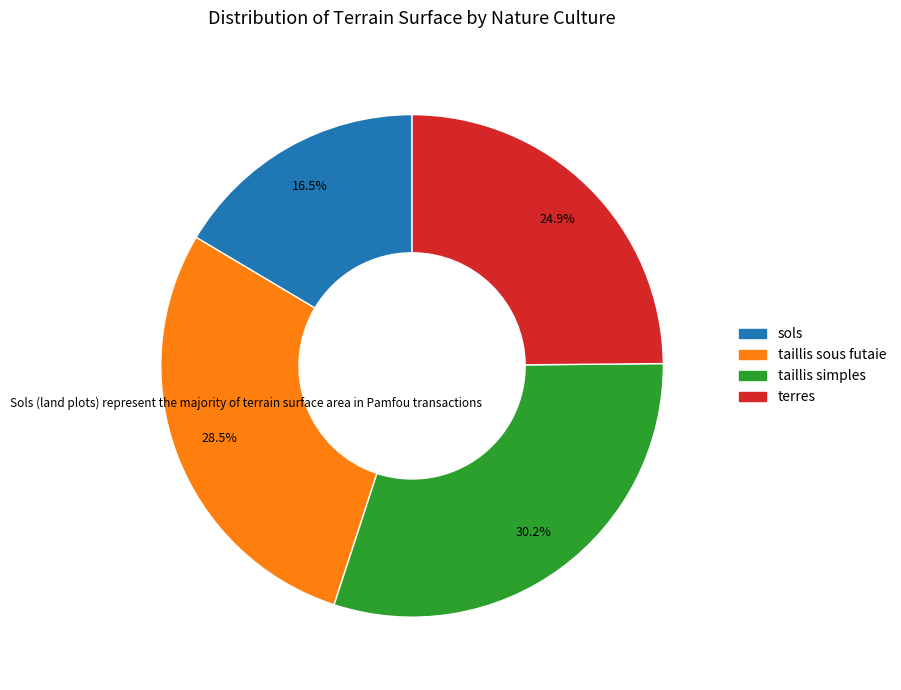

How many slices are in this pie chart?

4